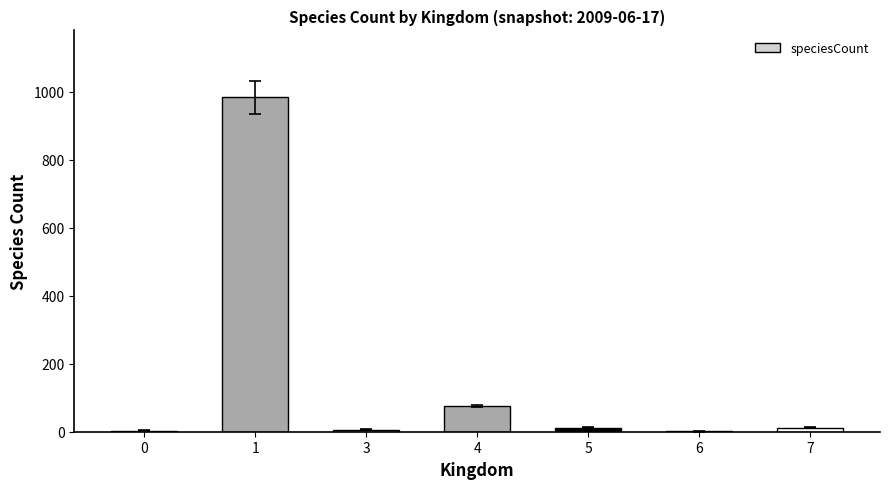

What is the sum of the values at 4 and 7?

88